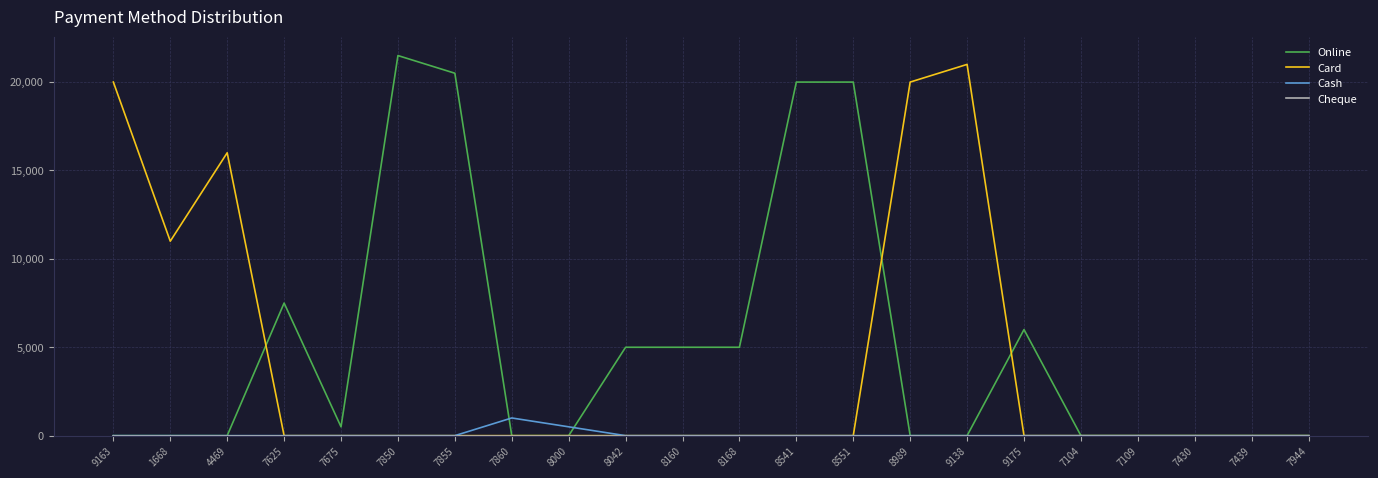

What is the difference between the highest and lowest values at 8541?

20000